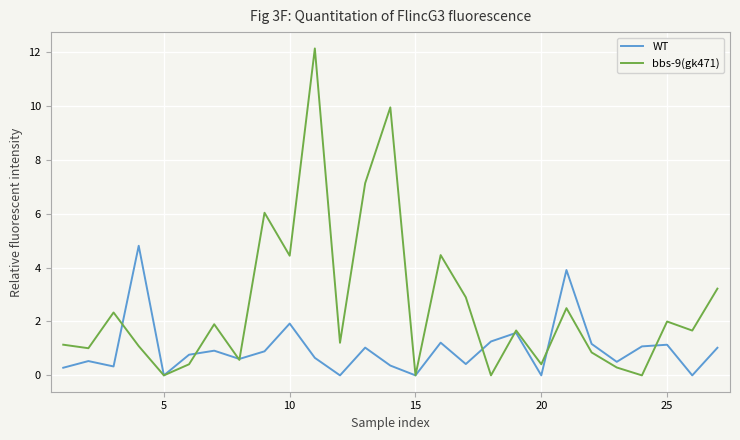

How many interior local peaks does the bbs-9(gk471) series have?

9